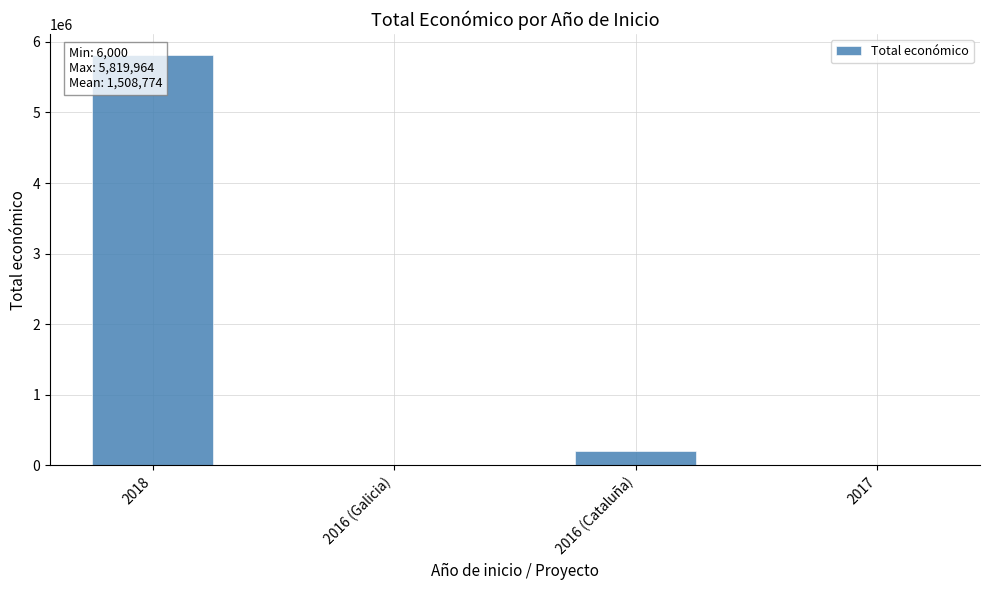

Reading left to right, list all the values displayed in this chart.

2018=5819964	2016 (Galicia)=6000	2016 (Cataluña)=199983	2017=9148